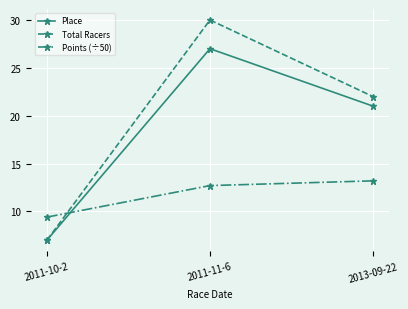

Reading left to right, transcribe all the data shown in this chart.

Place: 2011-10-2=7.0	2011-11-6=27.0	2013-09-22=21.0
Total Racers: 2011-10-2=7.0	2011-11-6=30.0	2013-09-22=22.0
Points (÷50): 2011-10-2=9.4	2011-11-6=12.7	2013-09-22=13.2